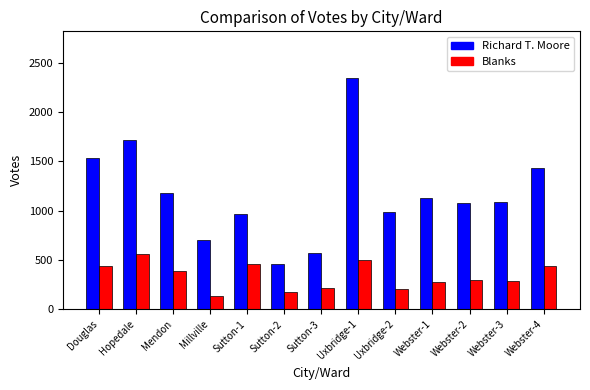

At Webster-2, list the series in order from largest to smallest.

Richard T. Moore, Blanks